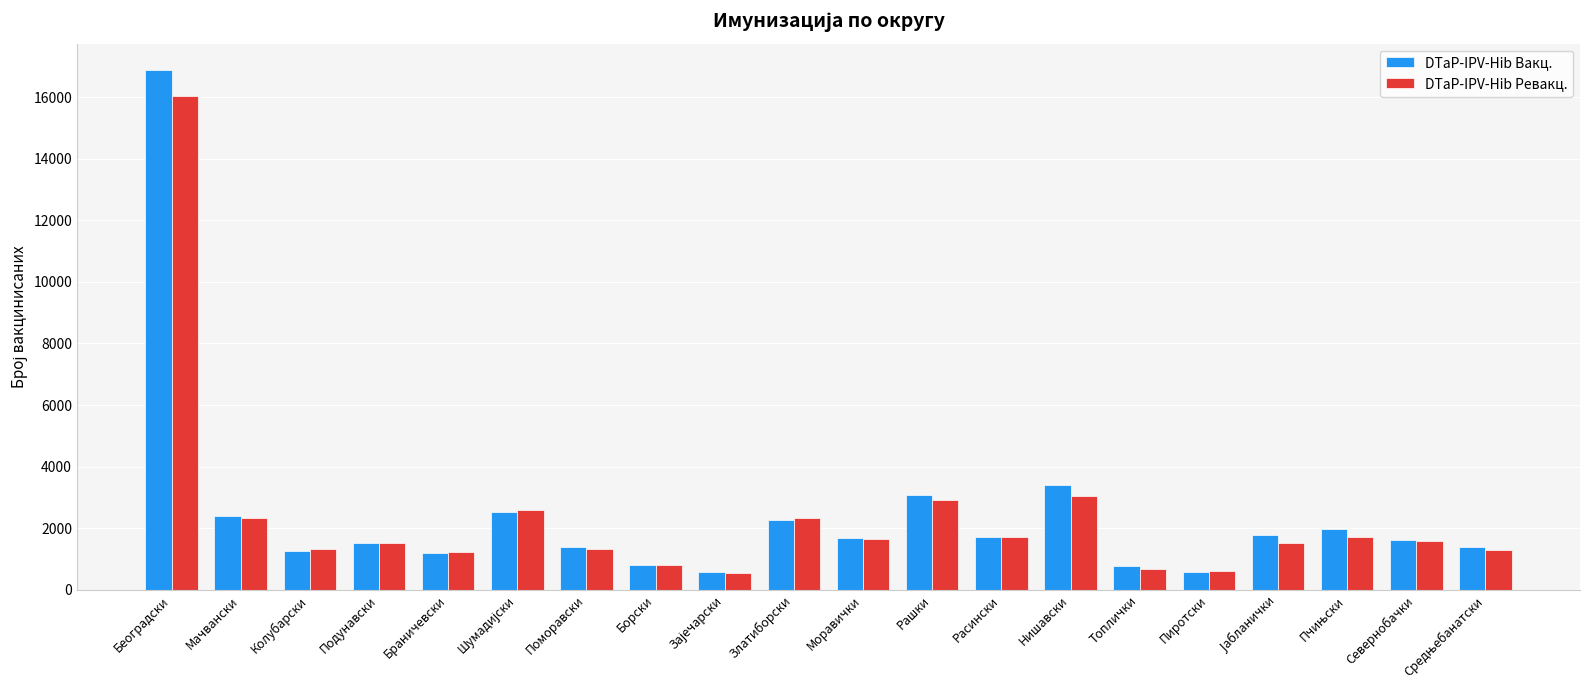

What is the difference between the maximum and minimum values in the DTaP-IPV-Hib Вакц. series?

16320